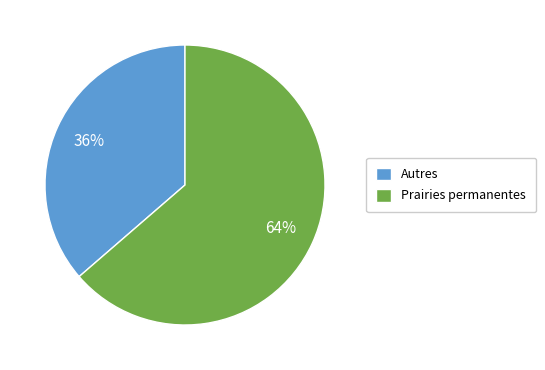

Which category has the biggest portion of the pie?

Prairies permanentes